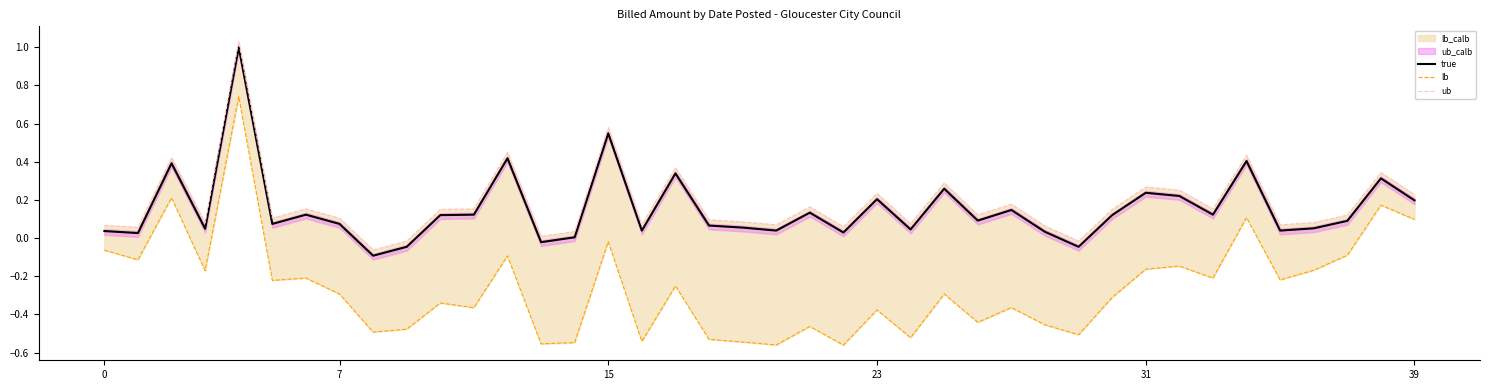

True or false: lb has more than 2 points higher than both neighbors.

True